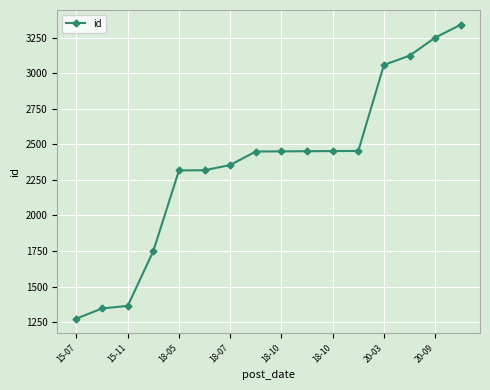

What is the average value?

2360